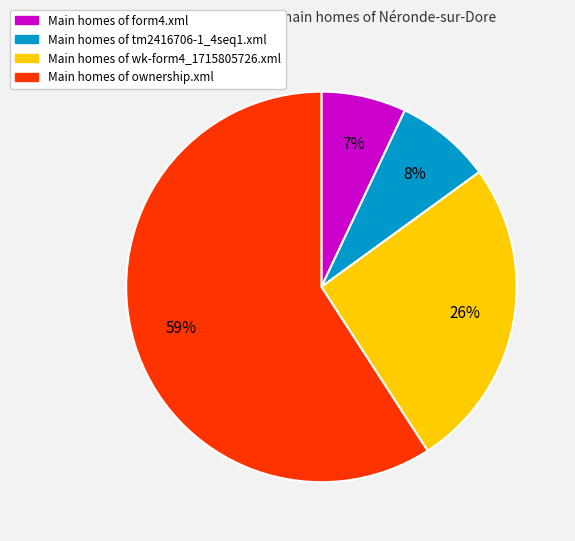

Is there a majority slice in this chart?

Yes